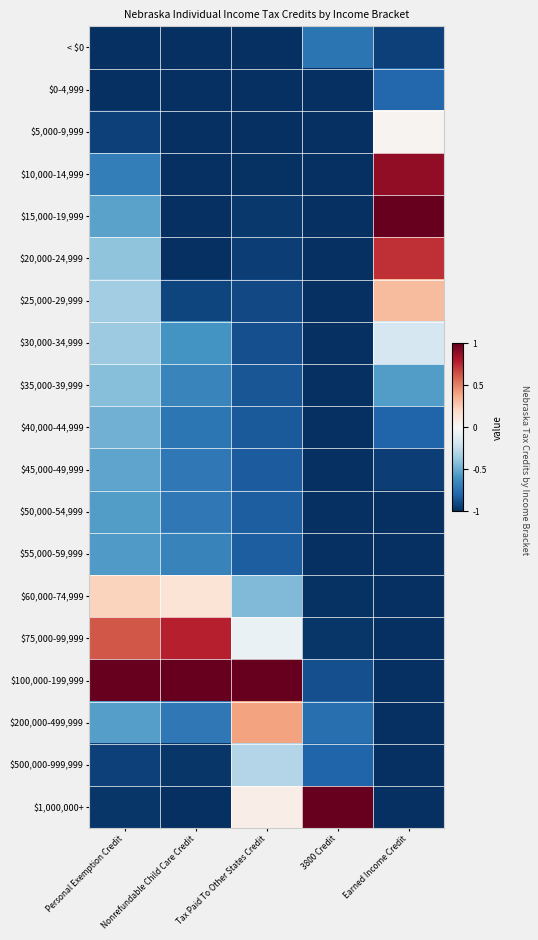

What is the spread (max minus min) of values at Tax Paid To Other States Credit?

2.0